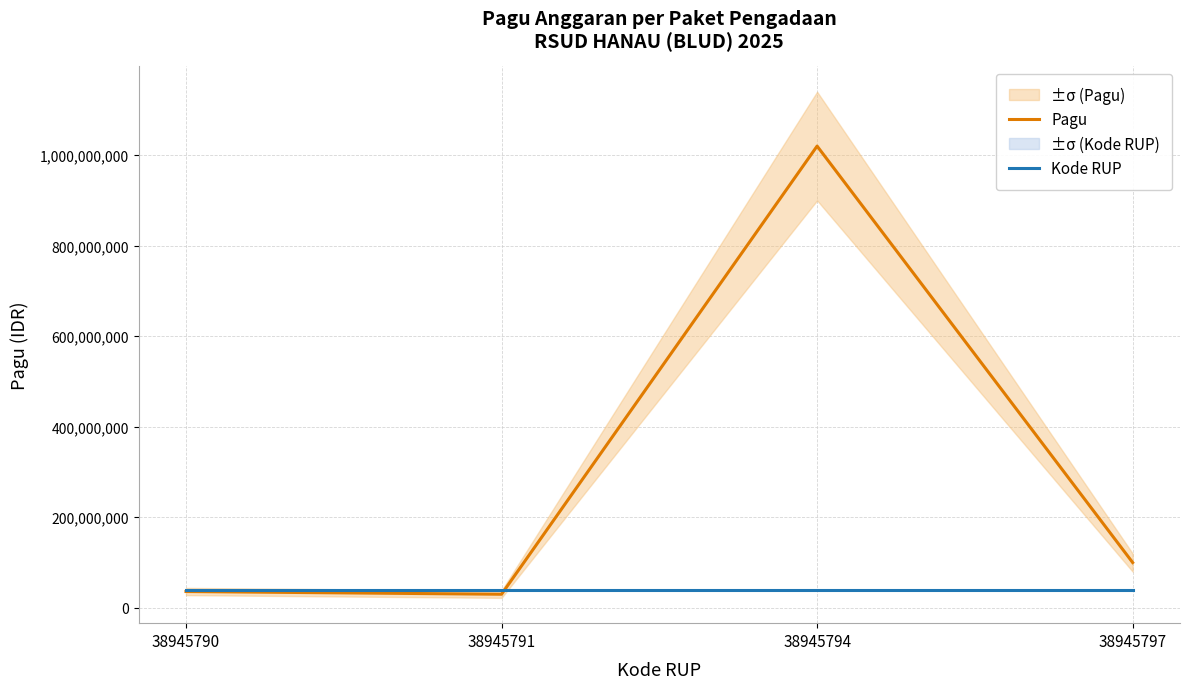

What is the smallest value displayed?

30000000